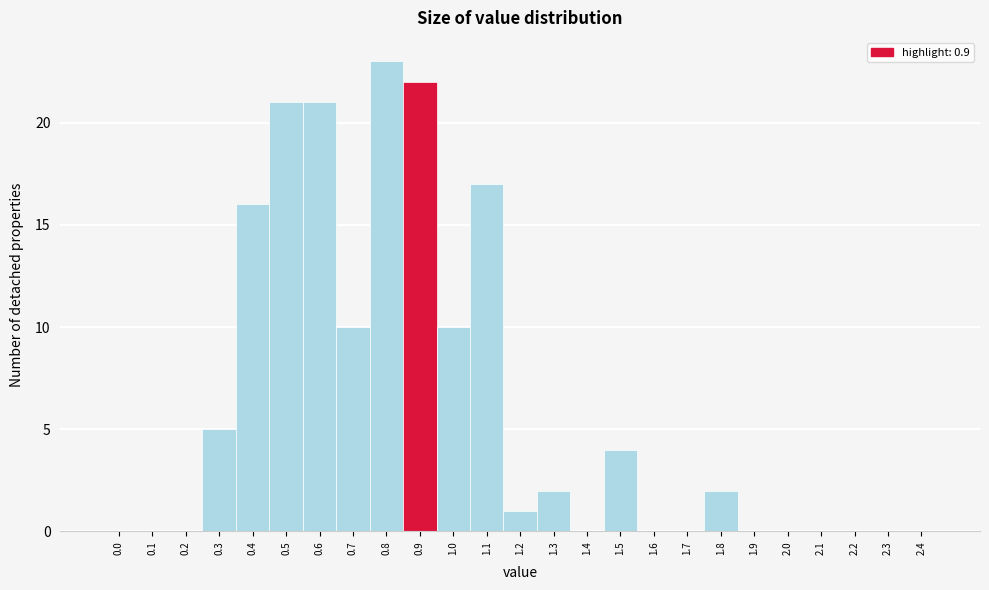

Reading left to right, transcribe all the data shown in this chart.

0.0=0	0.1=0	0.2=0	0.3=5	0.4=16	0.5=21	0.6=21	0.7=10	0.8=23	0.9=22	1.0=10	1.1=17	1.2=1	1.3=2	1.4=0	1.5=4	1.6=0	1.7=0	1.8=2	1.9=0	2.0=0	2.1=0	2.2=0	2.3=0	2.4=0